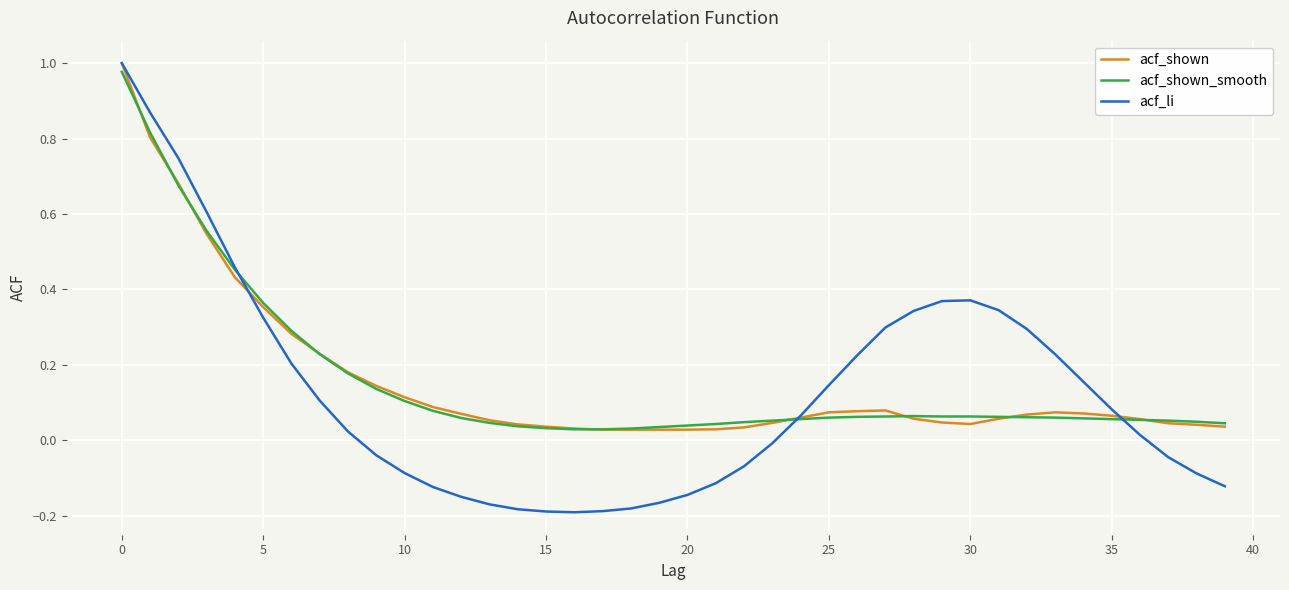

Which series has the widest spread of values?

acf_li